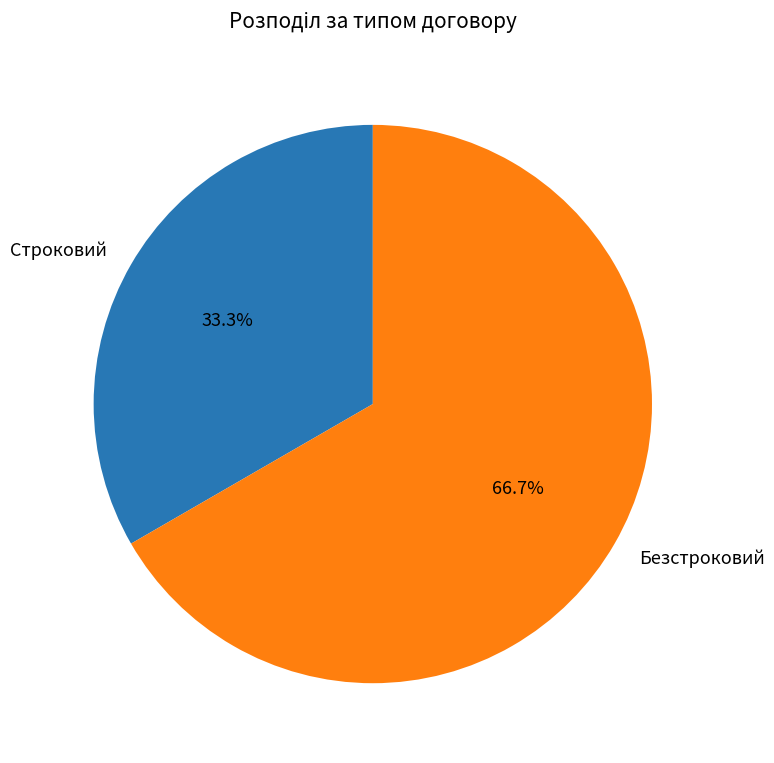

Which slice is the largest?

Безстроковий